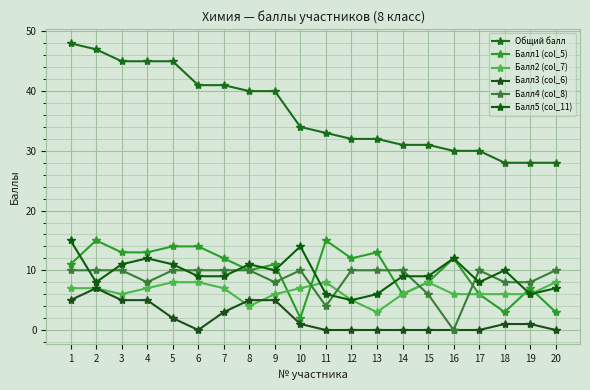

What is the maximum value for Балл3 (col_6)?

7